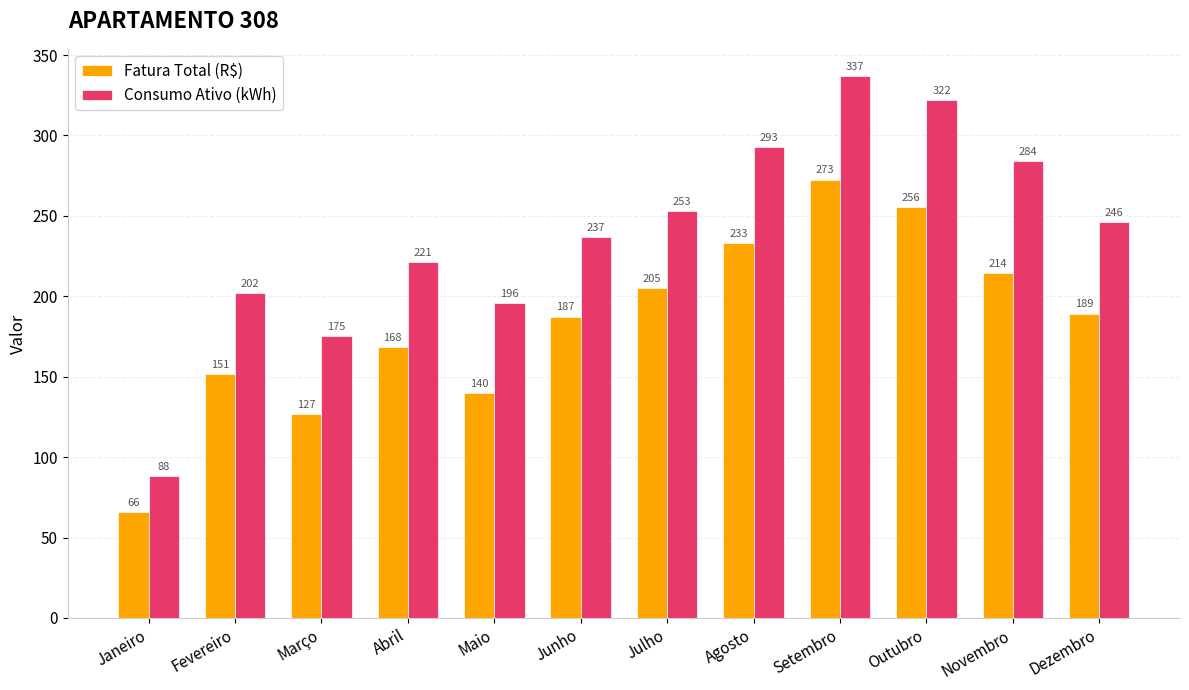

Is it true that Consumo Ativo (kWh) equals 55.4 at Fevereiro?

False